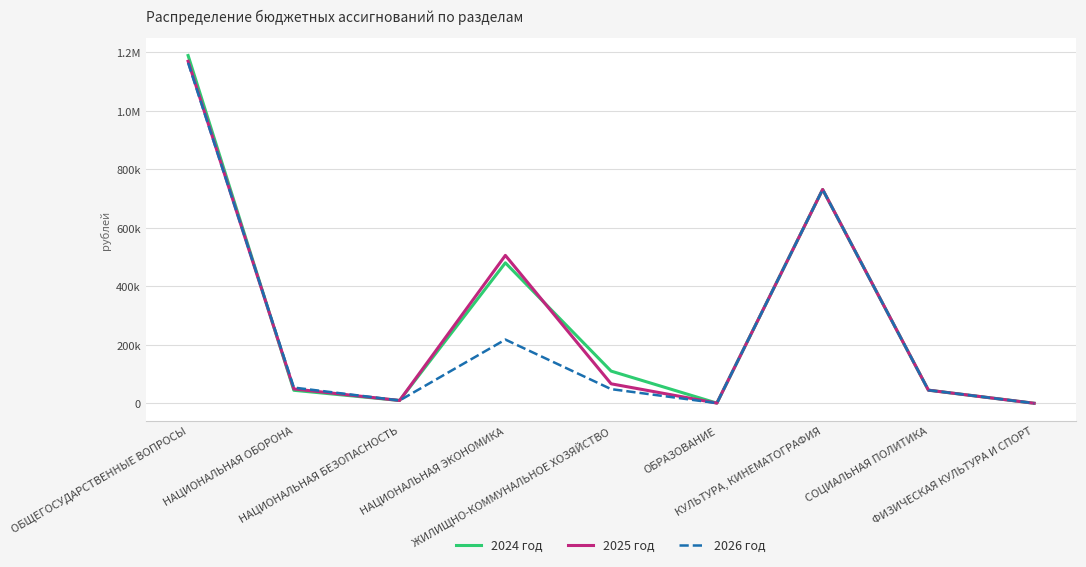

Does the chart have visible grid lines?

Yes